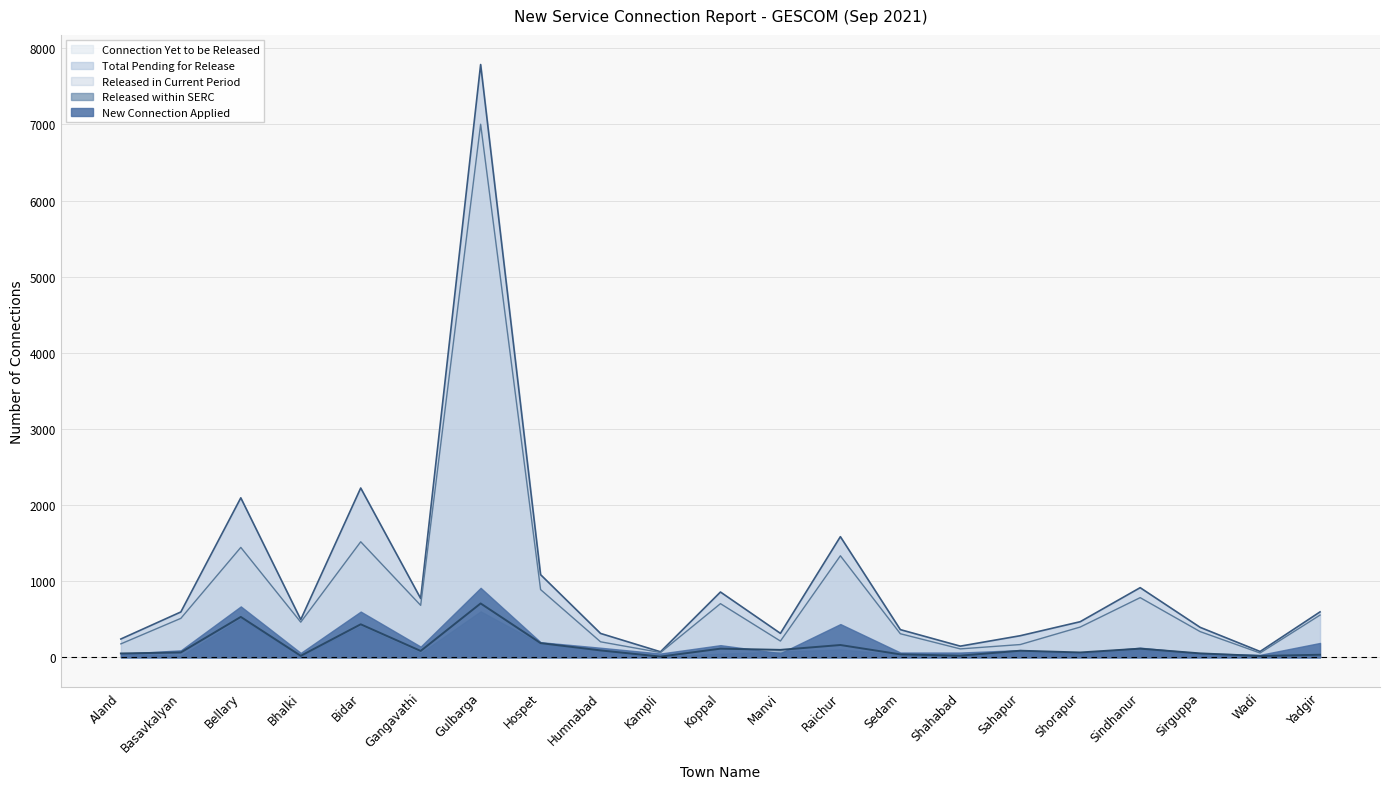

How many data points does each series have?

21